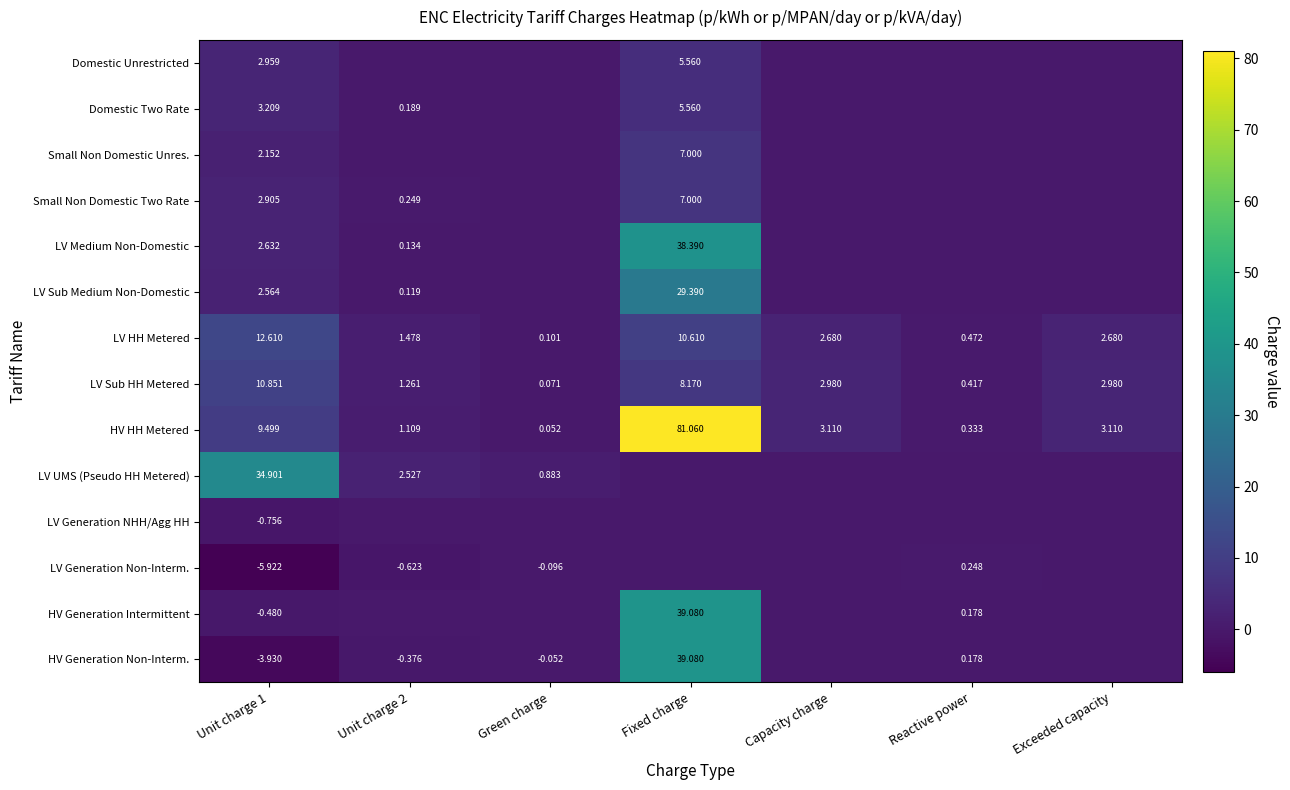

Is the value of LV Medium Non-Domestic at Unit charge 2 greater than the value of LV Sub HH Metered at Green charge?

Yes